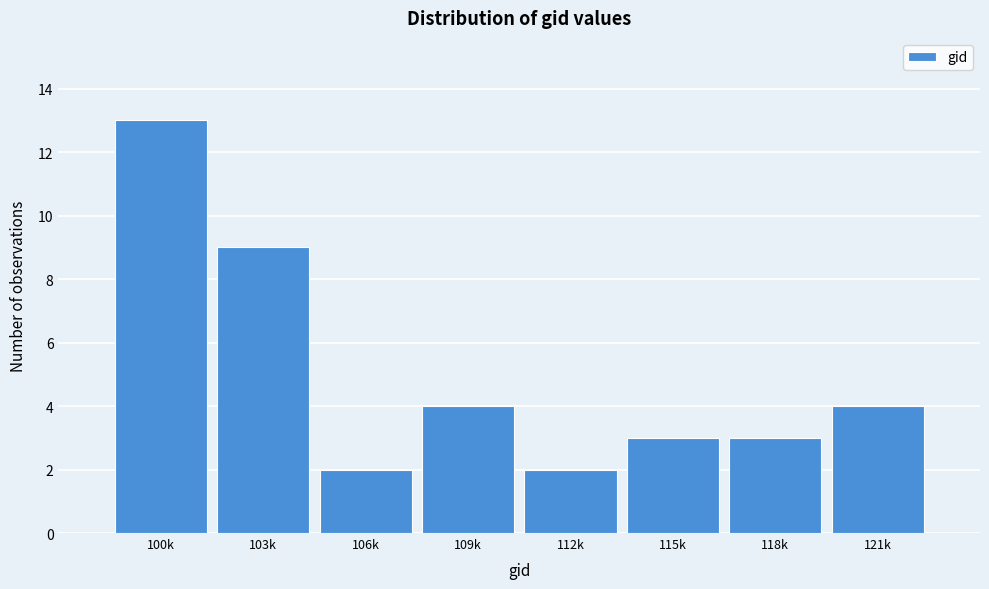

Reading right to left, transcribe all the data shown in this chart.

121k=4	118k=3	115k=3	112k=2	109k=4	106k=2	103k=9	100k=13